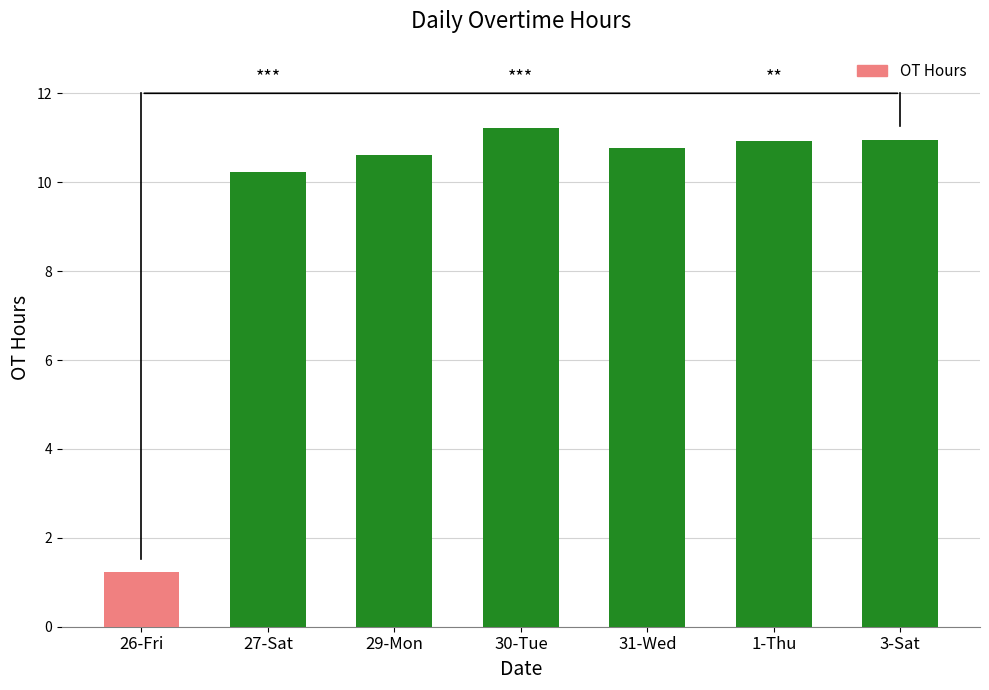

Which has a higher value, 26-Fri or 3-Sat?

3-Sat